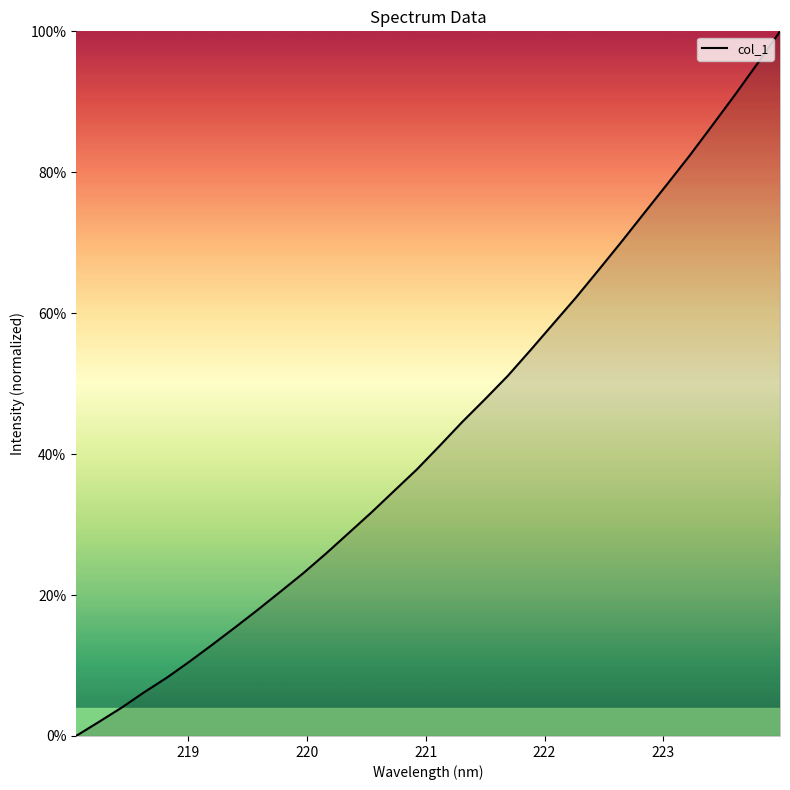

Does the chart have visible grid lines?

No